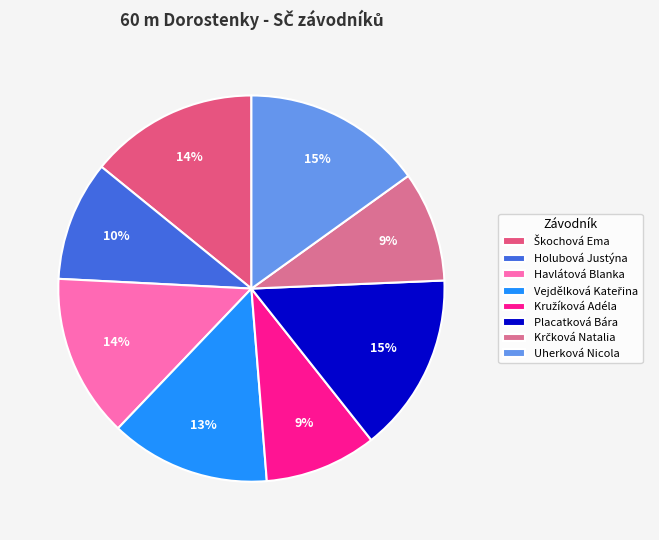

The Holubová Justýna slice represents 10% of the pie. True or false?

True